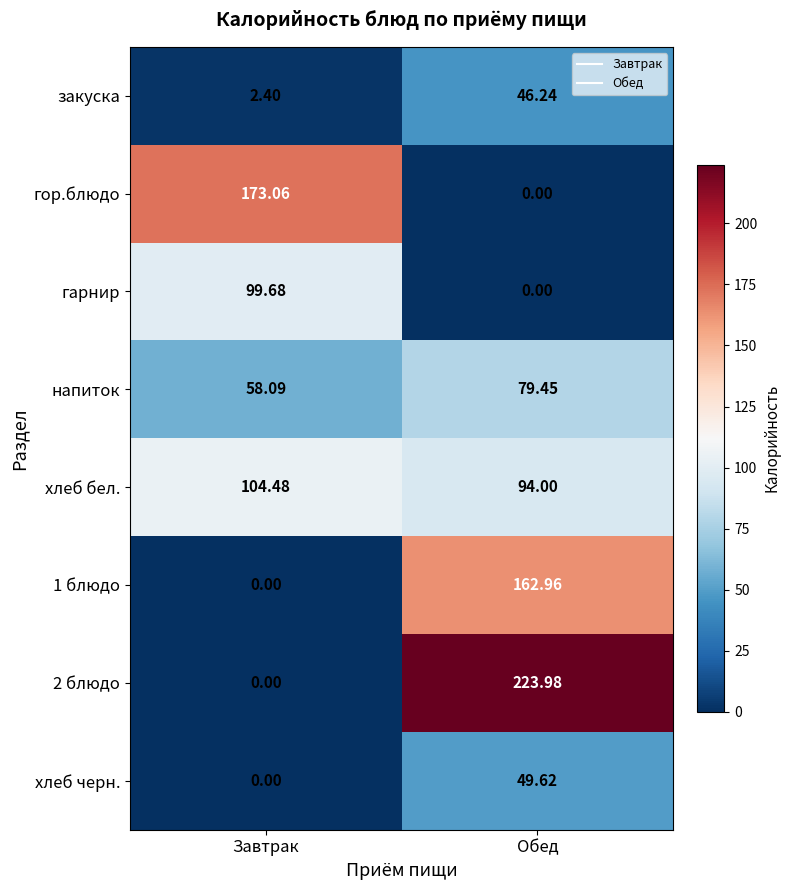

Between Завтрак and Обед, which series saw the biggest shift?

2 блюдо